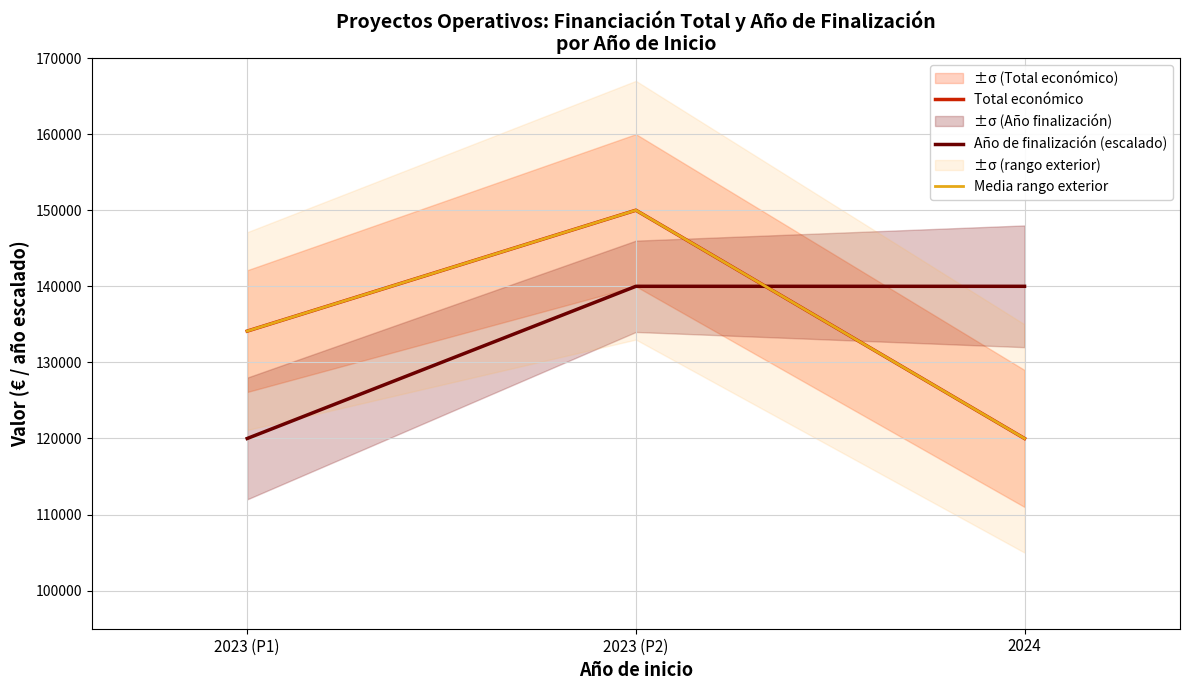

What is the label of the 3rd point from the left?

2024